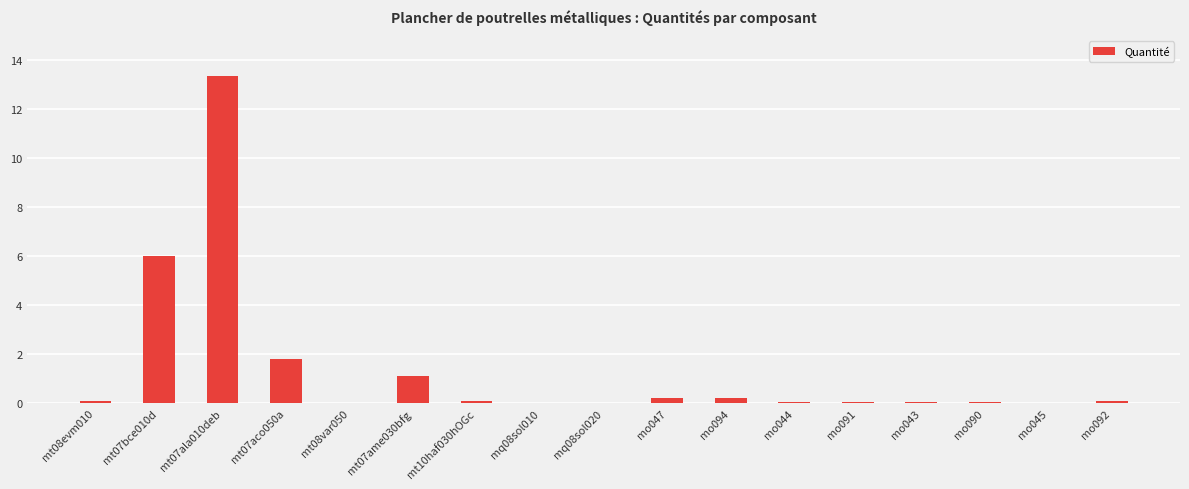

What is the sum of all values?

23.2